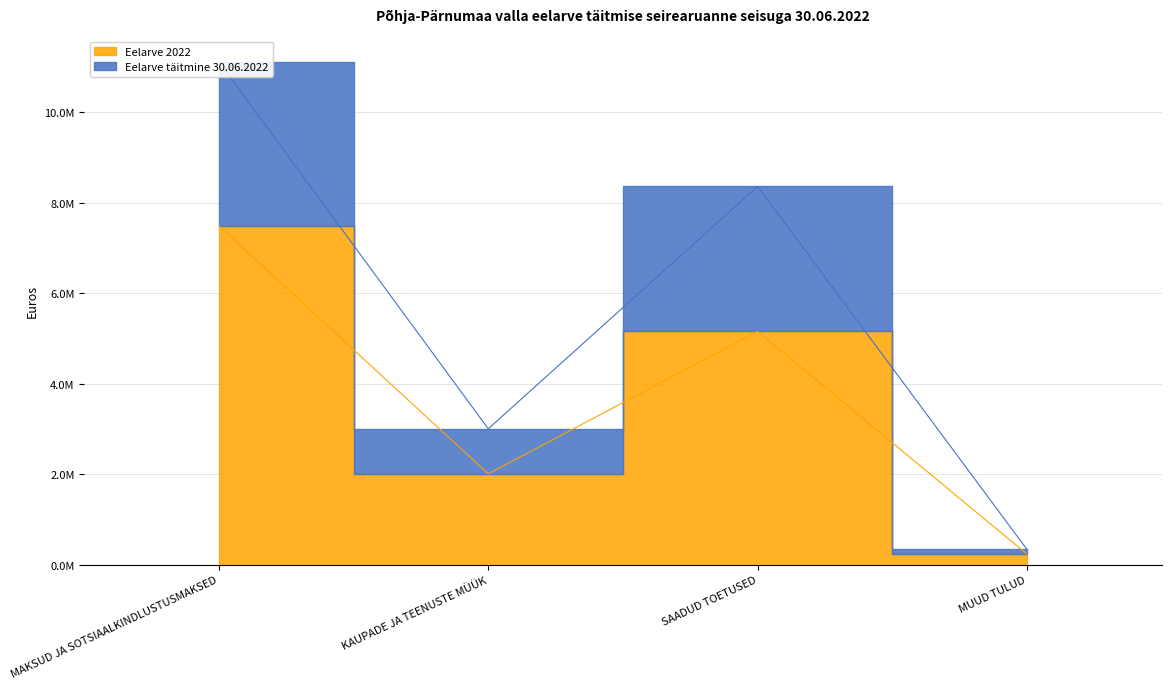

At which label is Eelarve täitmine 30.06.2022 closest to 5729599?

SAADUD TOETUSED